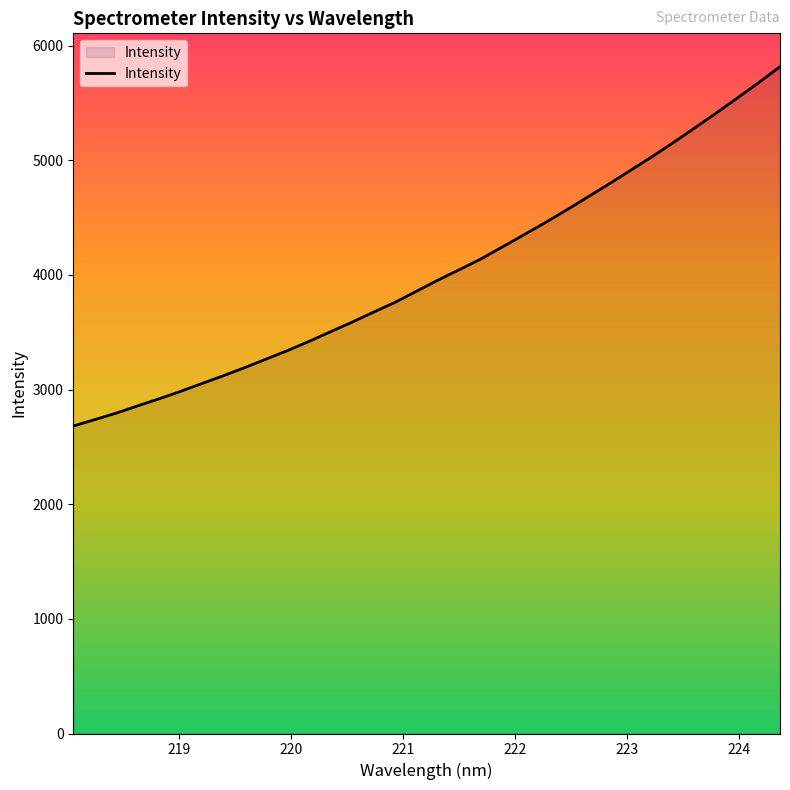

What is the difference between the maximum and minimum values?

3134.3